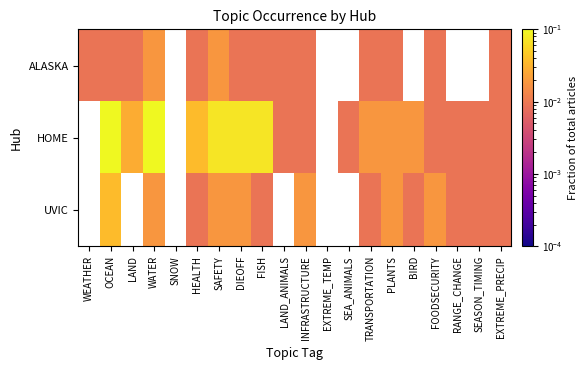

At WATER, list the series in order from smallest to largest.

ALASKA, UVIC, HOME